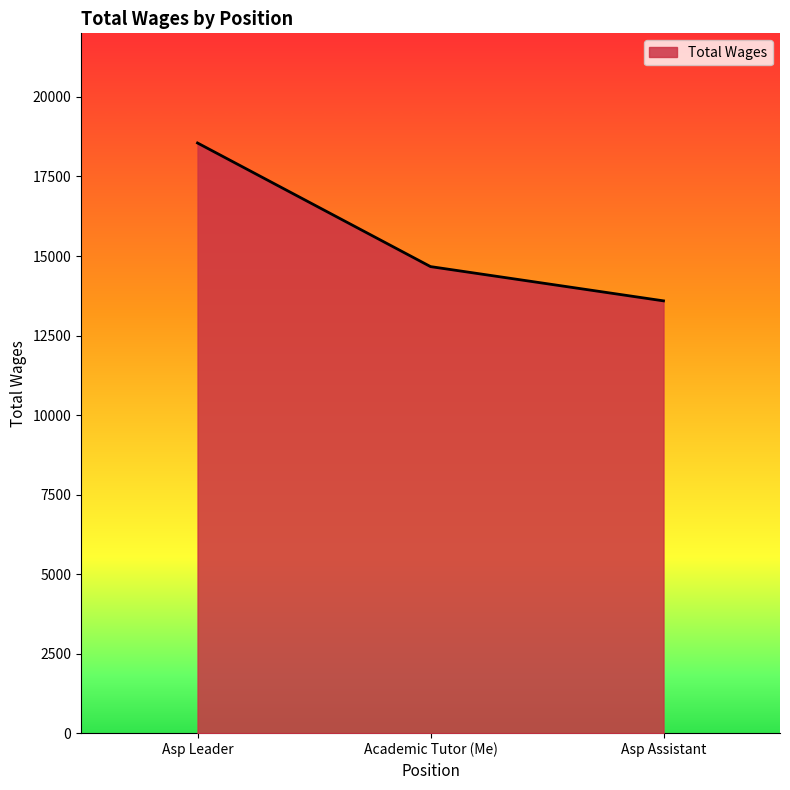

The value at Asp Leader is 25326. True or false?

False